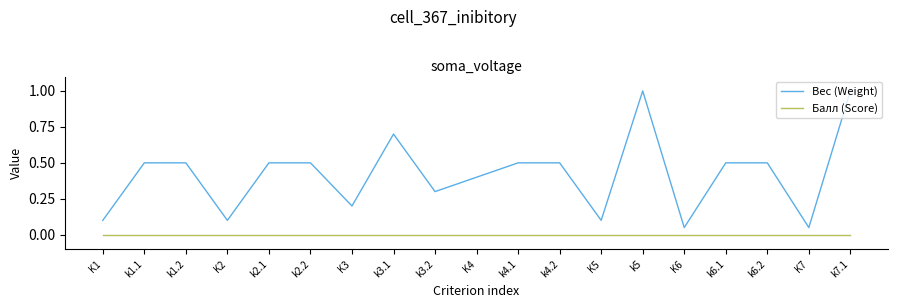

What is the greatest value displayed?

1.0